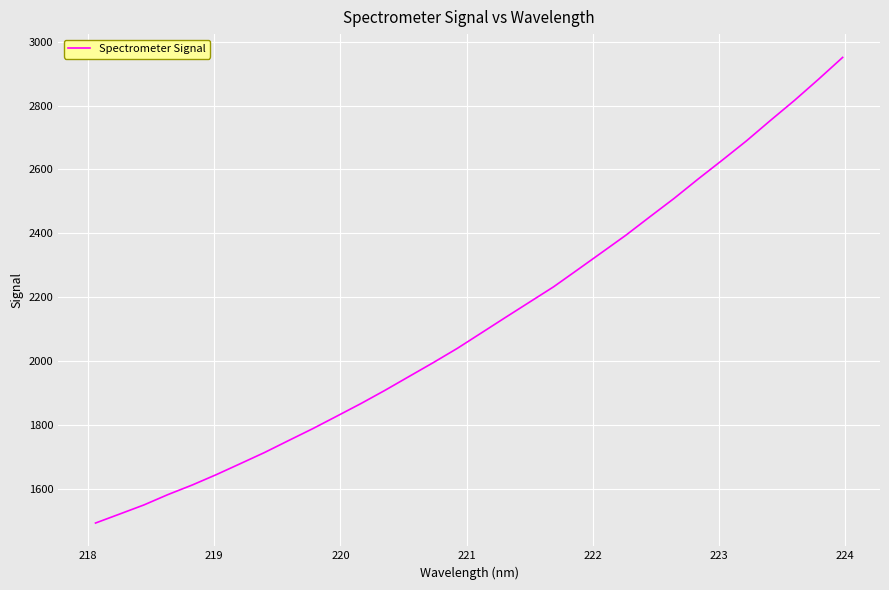

What is the smallest value displayed?

1494.8